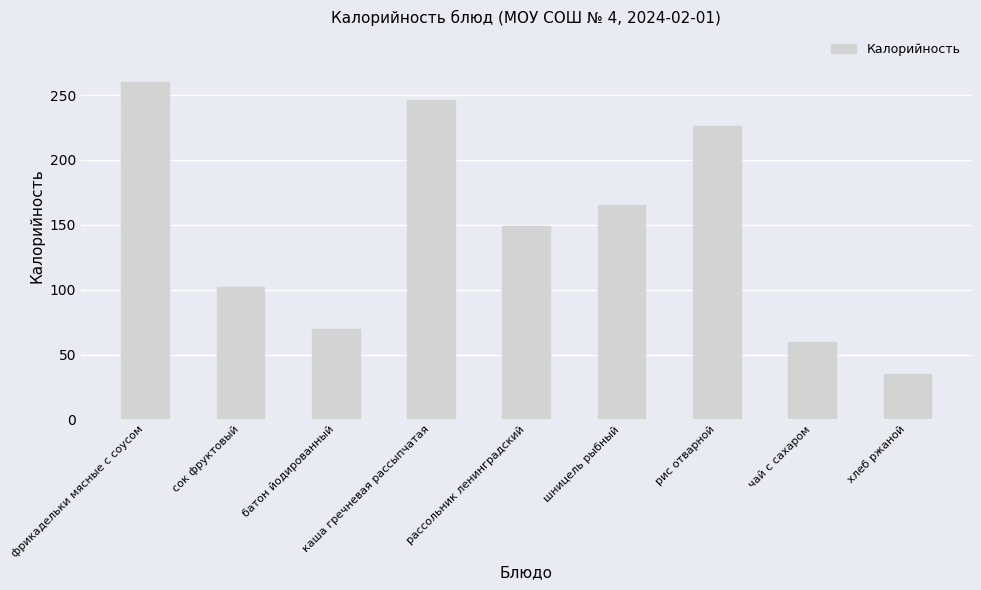

What is the smallest value displayed?

35